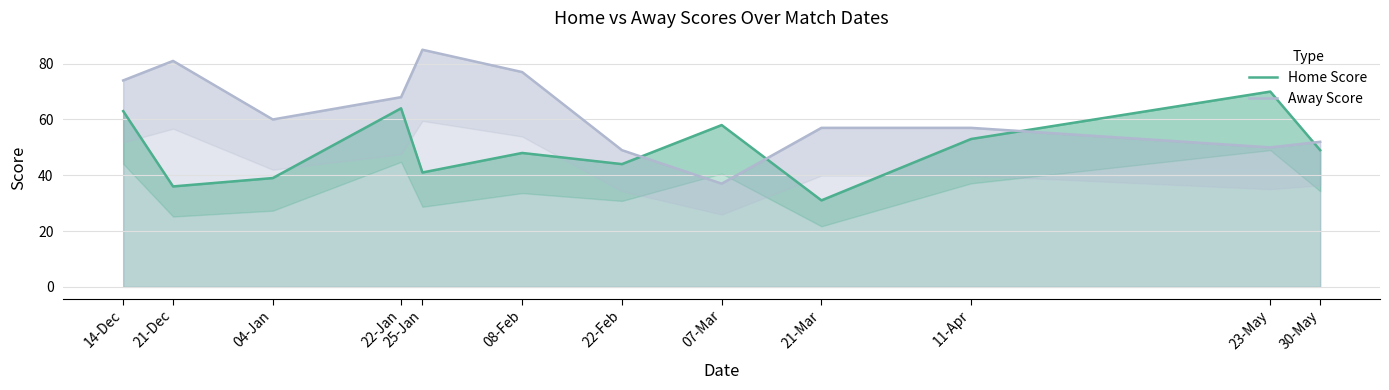

Reading right to left, list all the values displayed in this chart.

Home Score: 30-May=49	23-May=70	11-Apr=53	21-Mar=31	07-Mar=58	22-Feb=44	08-Feb=48	25-Jan=41	22-Jan=64	04-Jan=39	21-Dec=36	14-Dec=63
Away Score: 30-May=52	23-May=50	11-Apr=57	21-Mar=57	07-Mar=37	22-Feb=49	08-Feb=77	25-Jan=85	22-Jan=68	04-Jan=60	21-Dec=81	14-Dec=74